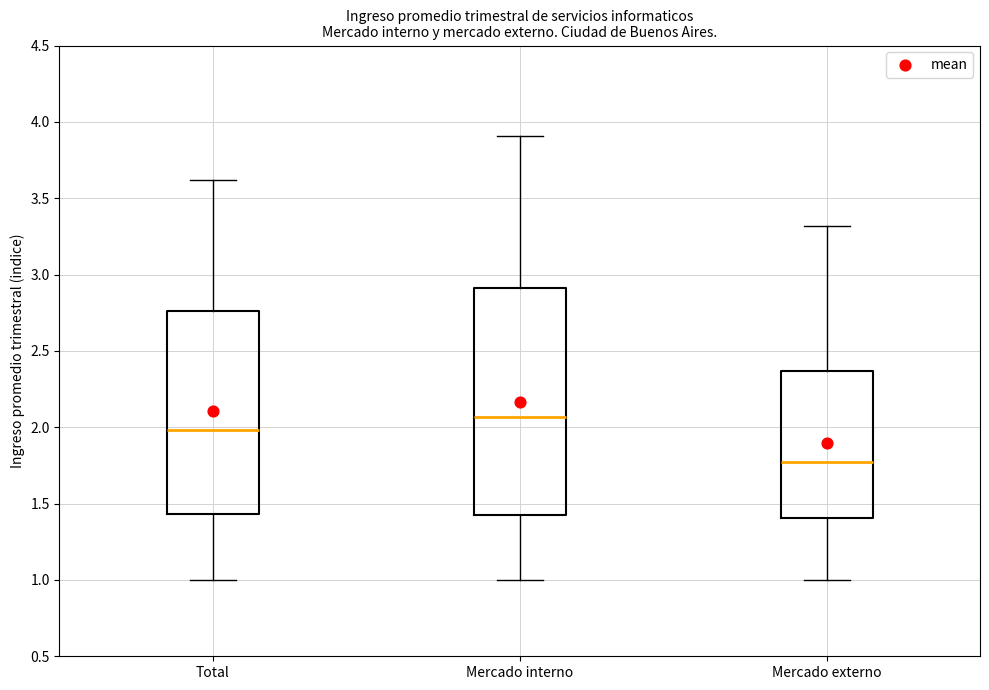

Comparing the boxes themselves (not the whiskers), which one is the tallest?

Mercado interno